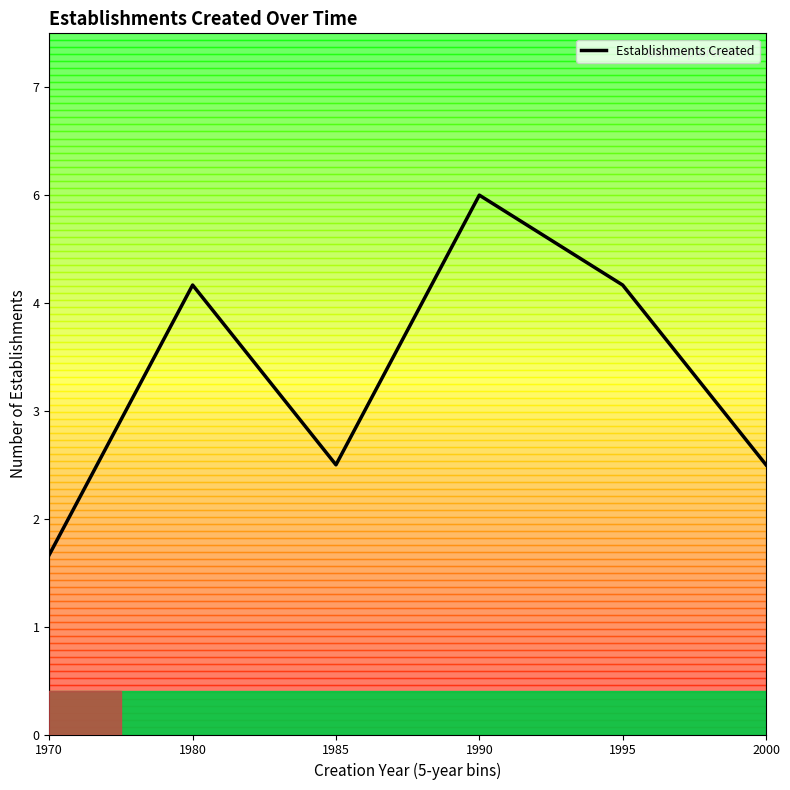

Approximately how many times larger is the value at 1980 compared to 1995?

1.0